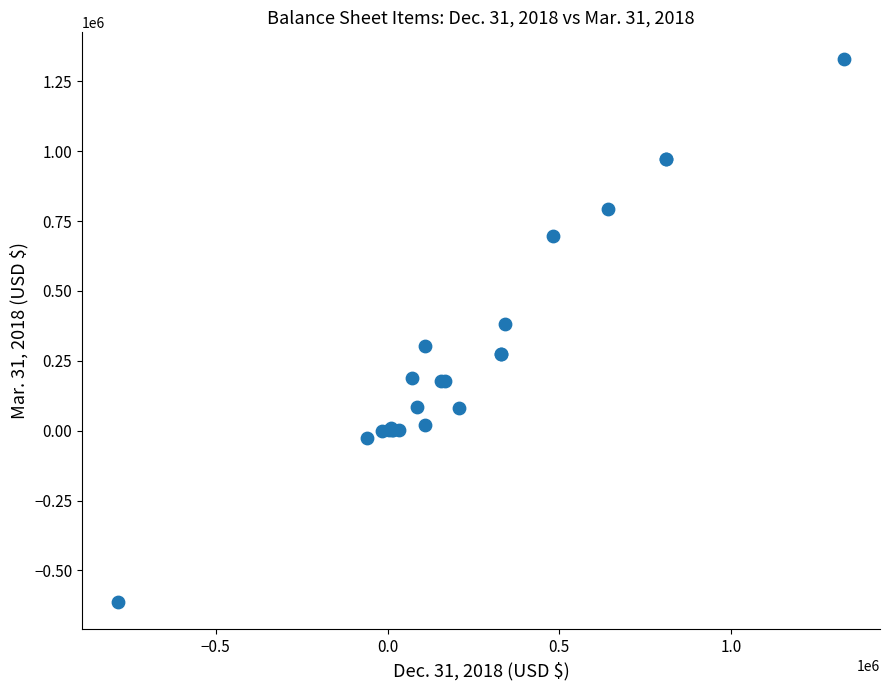

What Y value in the scatter plot is closest to 357373?

382384